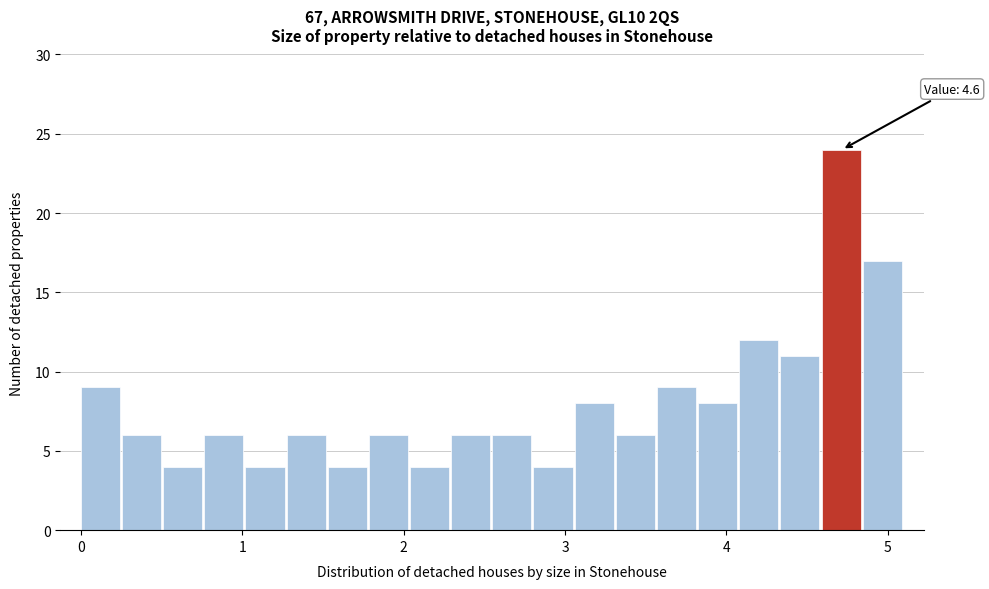

Around what value on the x-axis is the tallest bar? Give the approximate position of its centre, as read against the axis.

4.7